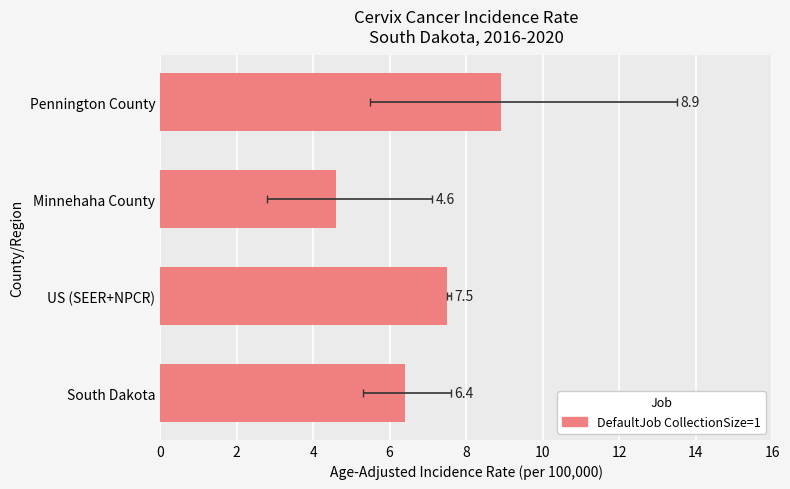

What is the minimum value shown in the chart?

4.6